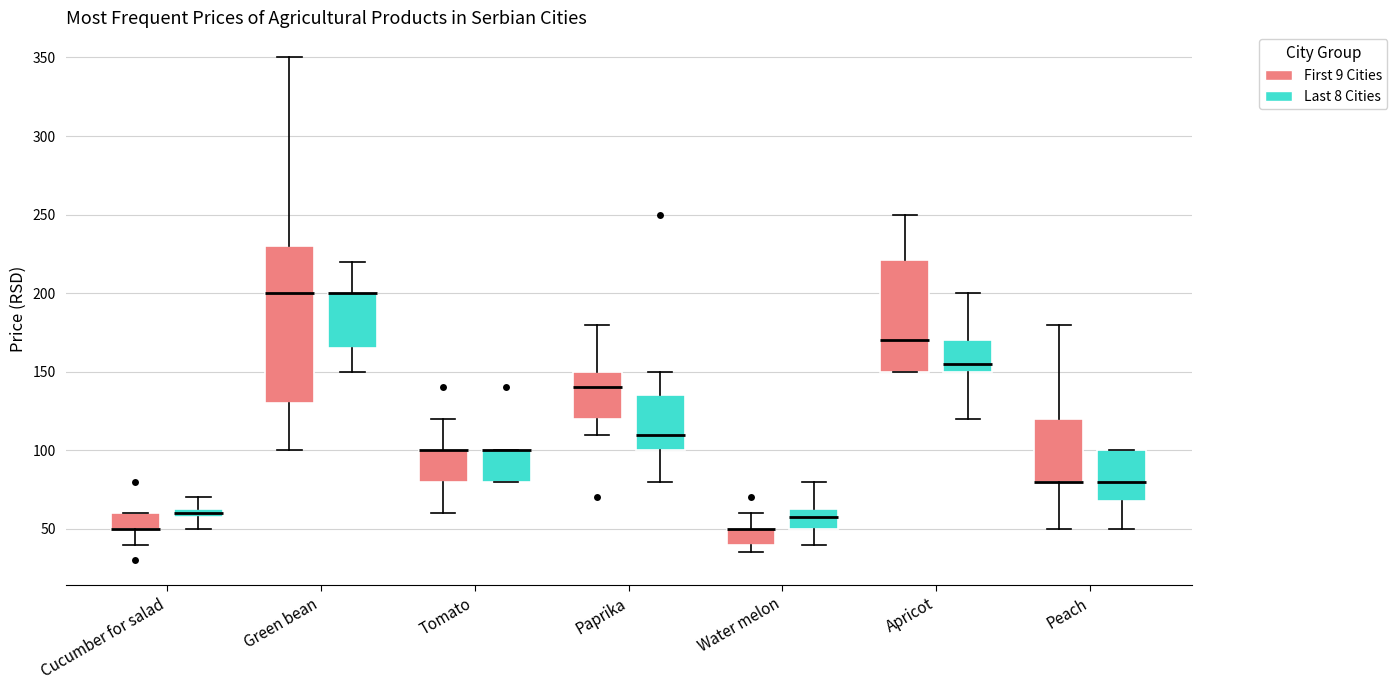

Where does the lower whisker of the box for Peach (Last 8 Cities) end on the y-axis? The values are not printed on the chart, so give them approximately, as read against the axis.

50